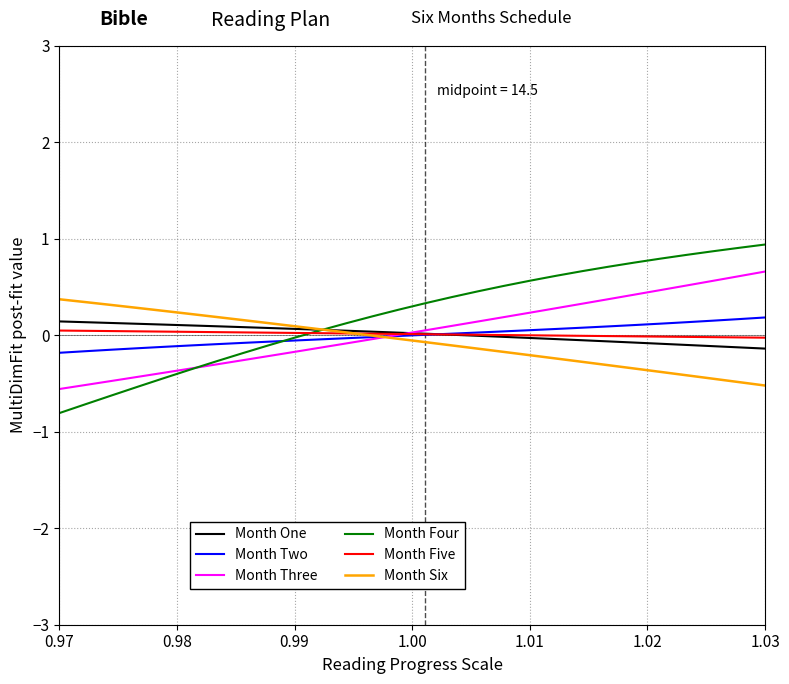

What is the maximum value shown in the chart?

0.9